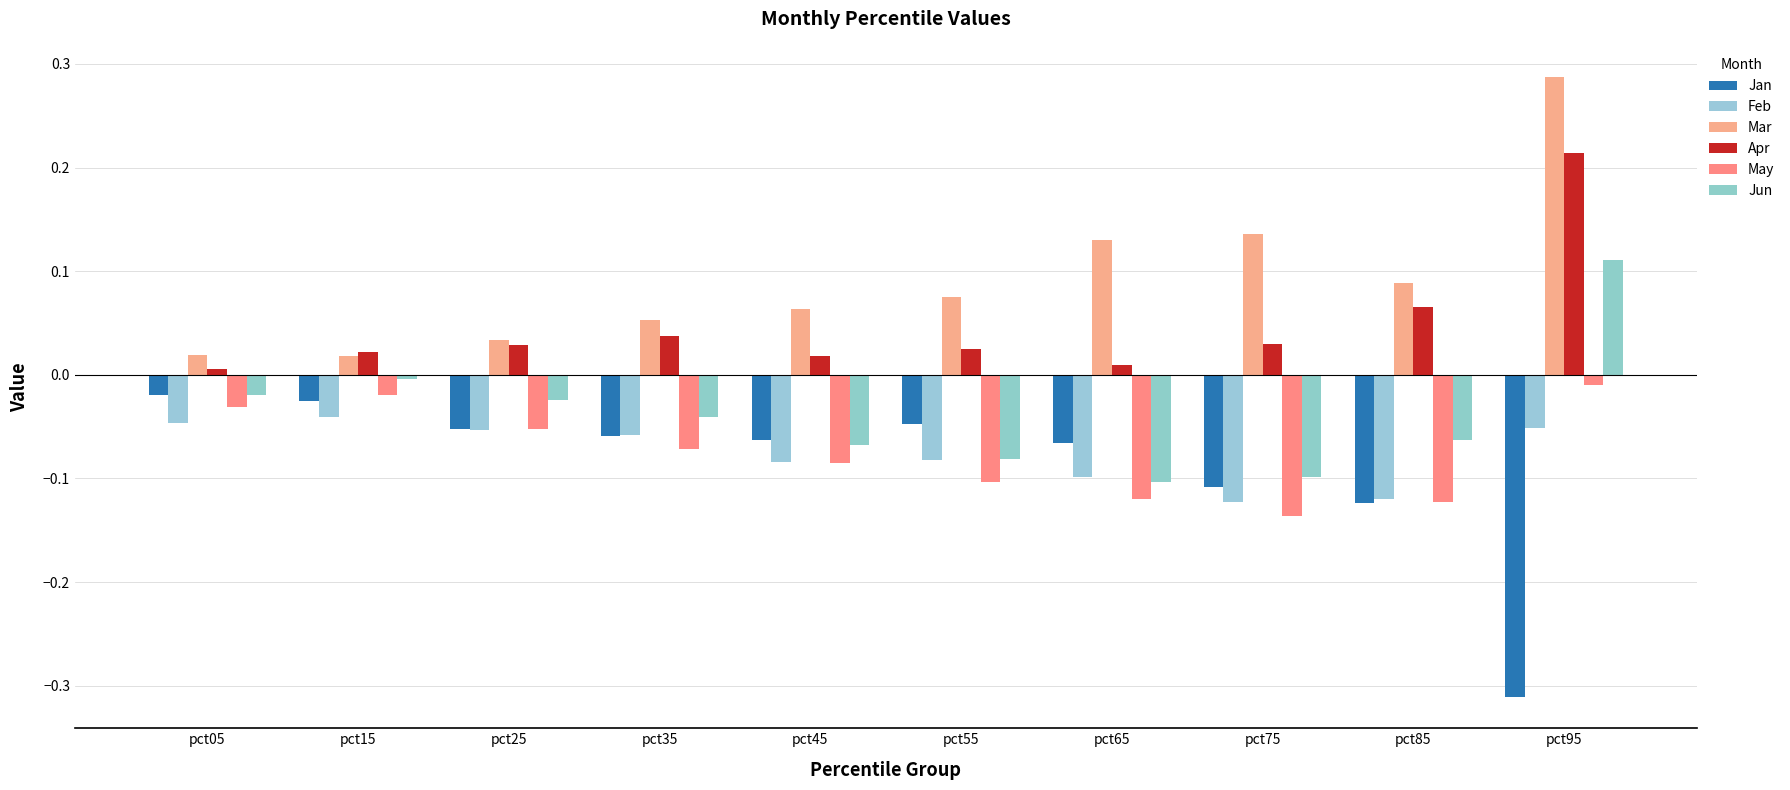

Rank the series at pct05 from highest to lowest value.

Mar, Apr, Jun, Jan, May, Feb